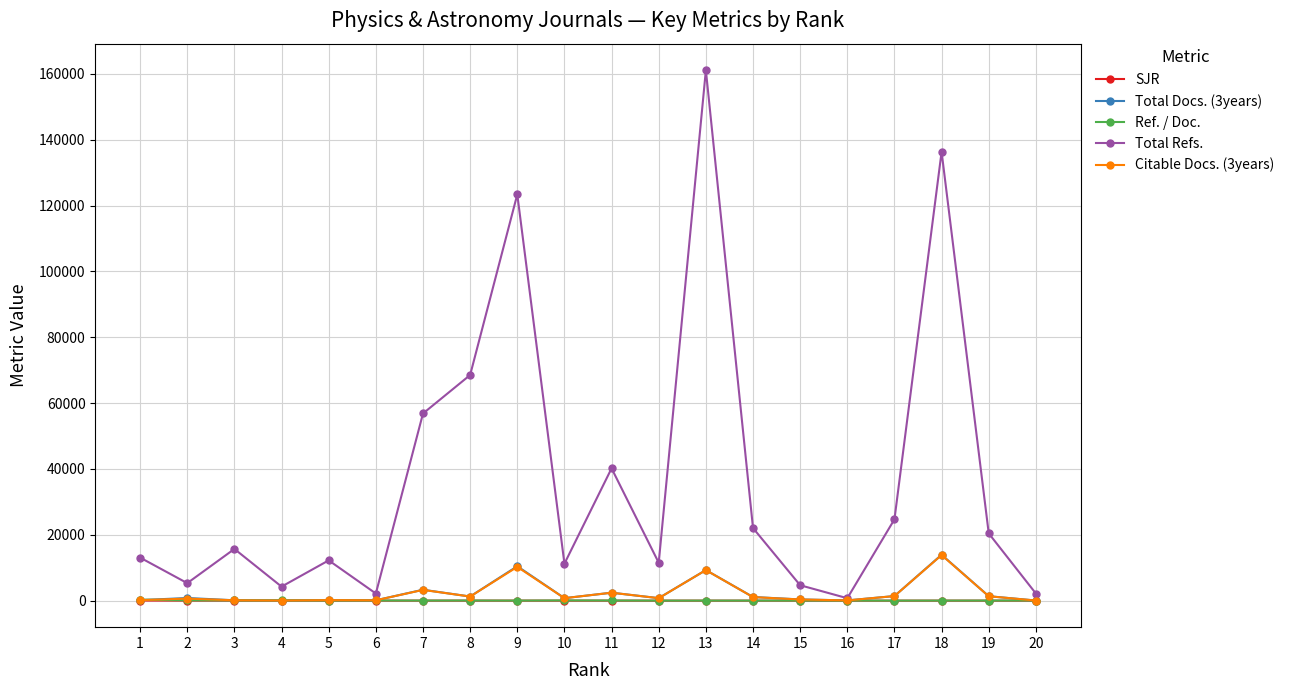

How many categories are shown in the chart?

20